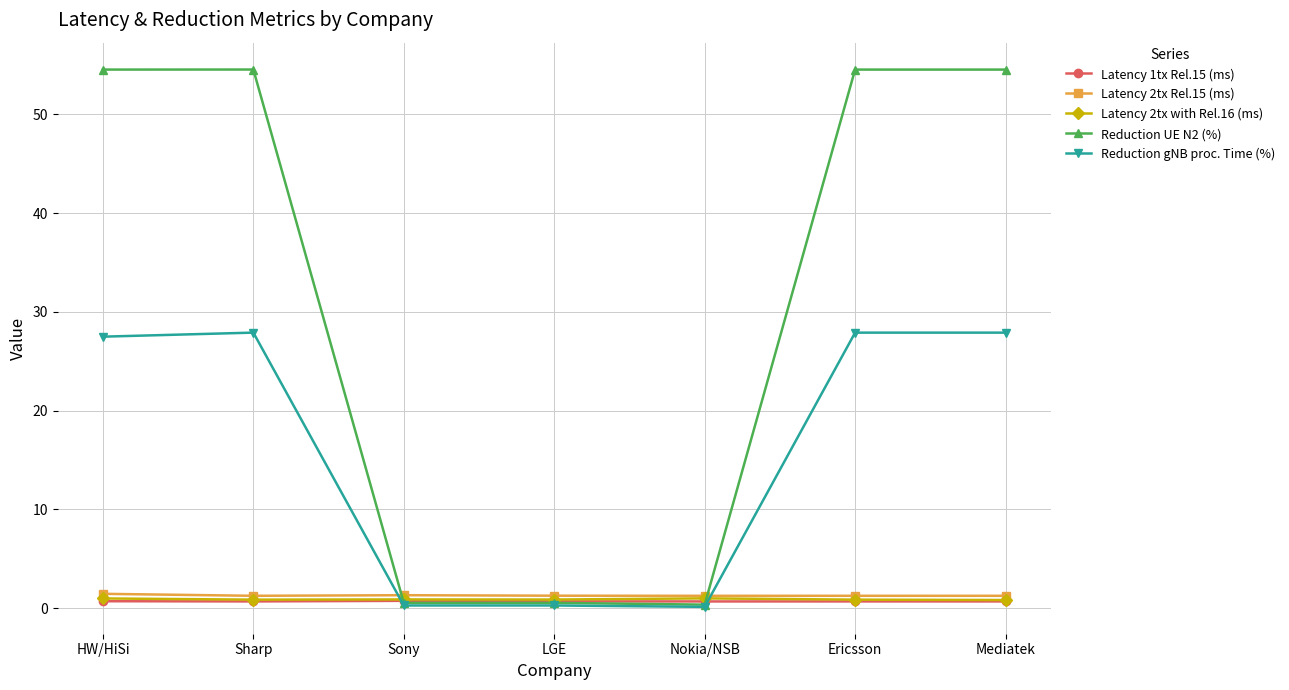

What is the sum of the Latency 1tx Rel.15 (ms) values at Mediatek and HW/HiSi?

1.4